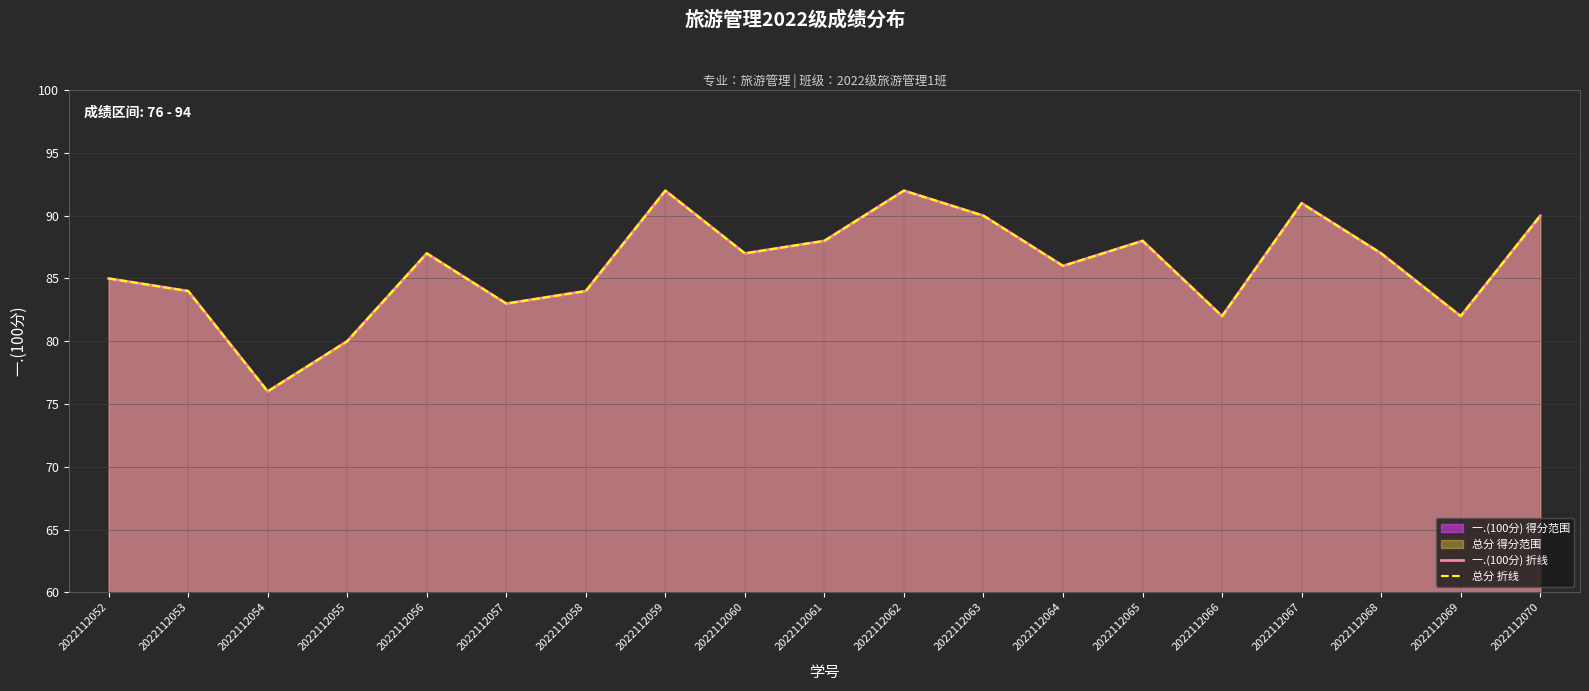

Reading left to right, what are all the values shown in this chart?

一.(100分) 折线: 2022112052=85	2022112053=84	2022112054=76	2022112055=80	2022112056=87	2022112057=83	2022112058=84	2022112059=92	2022112060=87	2022112061=88	2022112062=92	2022112063=90	2022112064=86	2022112065=88	2022112066=82	2022112067=91	2022112068=87	2022112069=82	2022112070=90
总分 折线: 2022112052=85	2022112053=84	2022112054=76	2022112055=80	2022112056=87	2022112057=83	2022112058=84	2022112059=92	2022112060=87	2022112061=88	2022112062=92	2022112063=90	2022112064=86	2022112065=88	2022112066=82	2022112067=91	2022112068=87	2022112069=82	2022112070=90